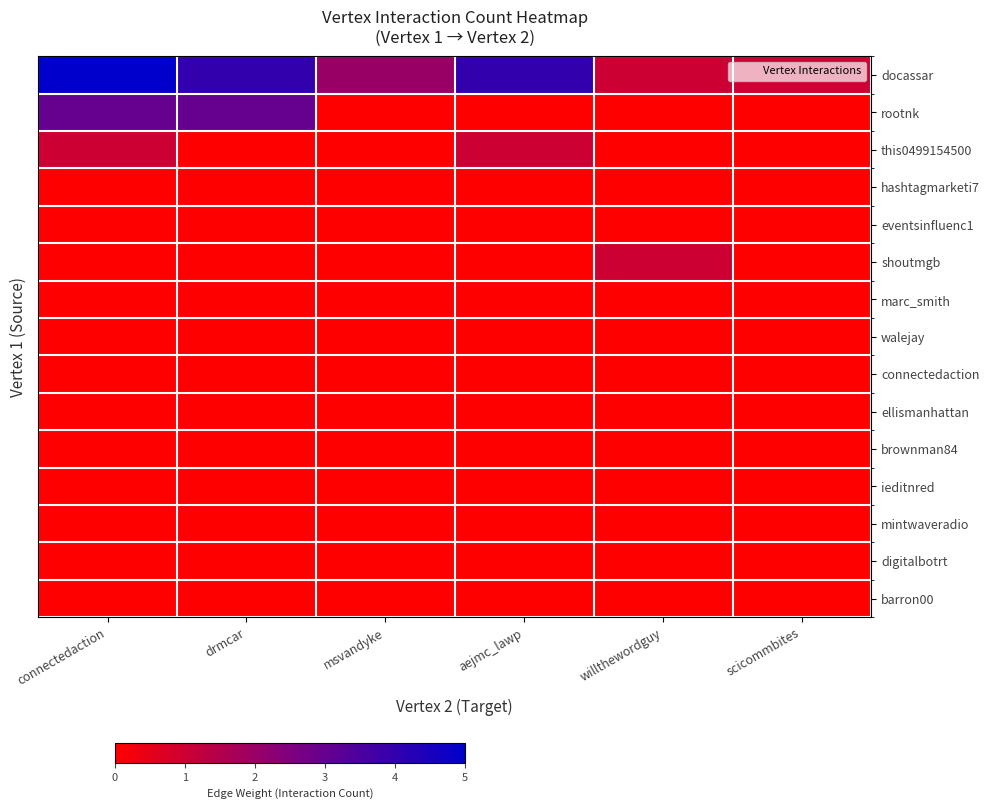

How many distinct data groups are displayed?

15